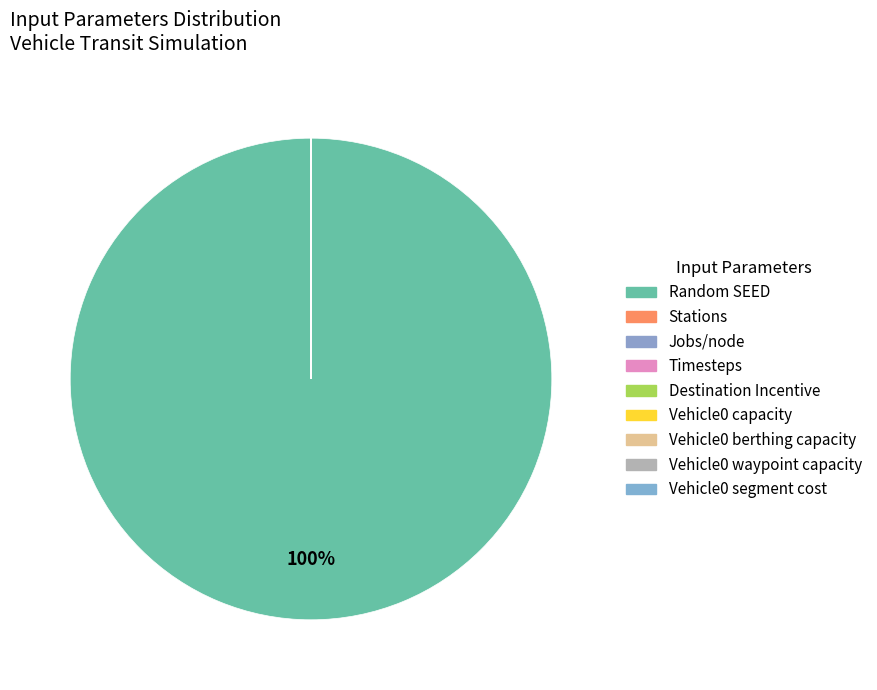

The Destination Incentive slice represents 0% of the pie. True or false?

True